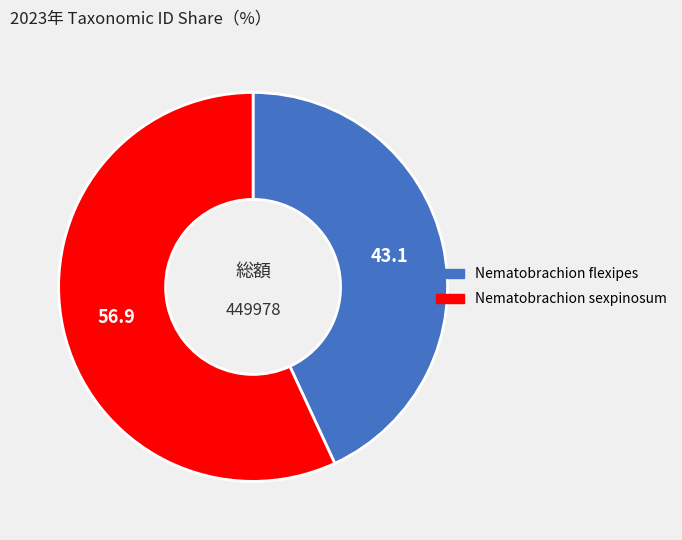

How many slices are in this pie chart?

2